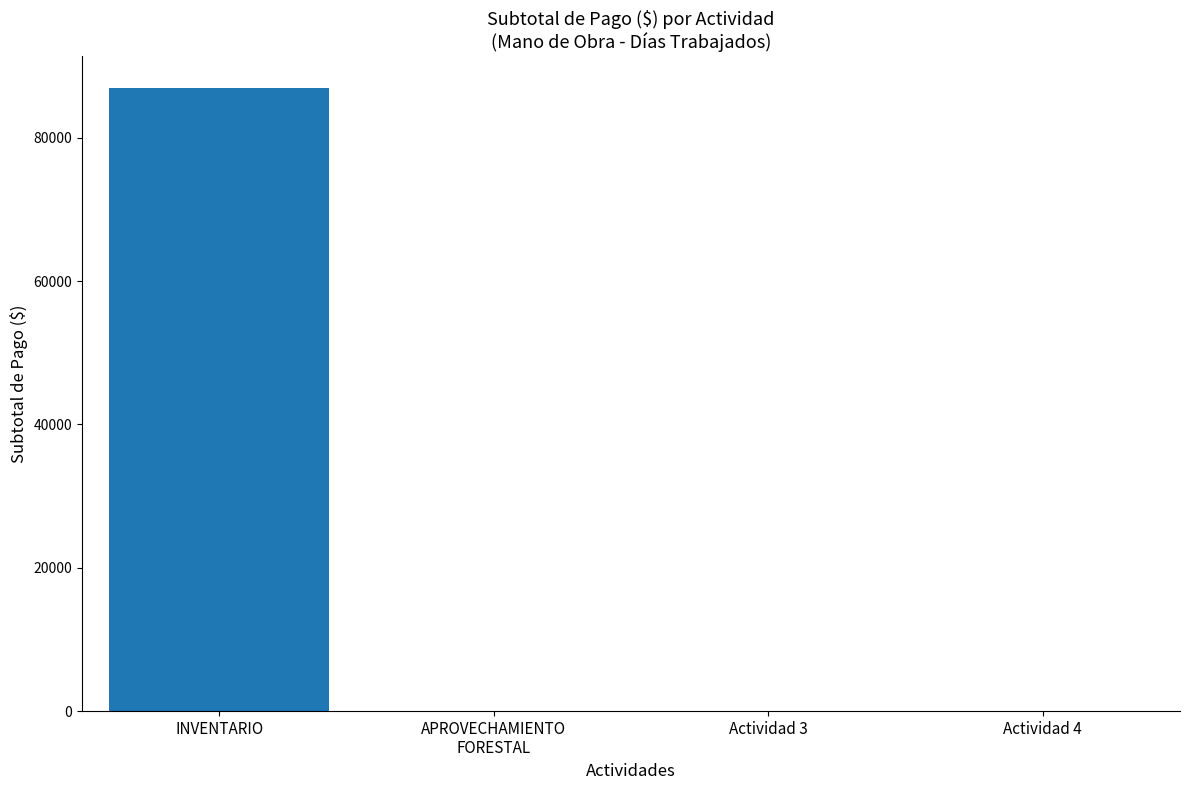

Count the number of values greater than 0.

1